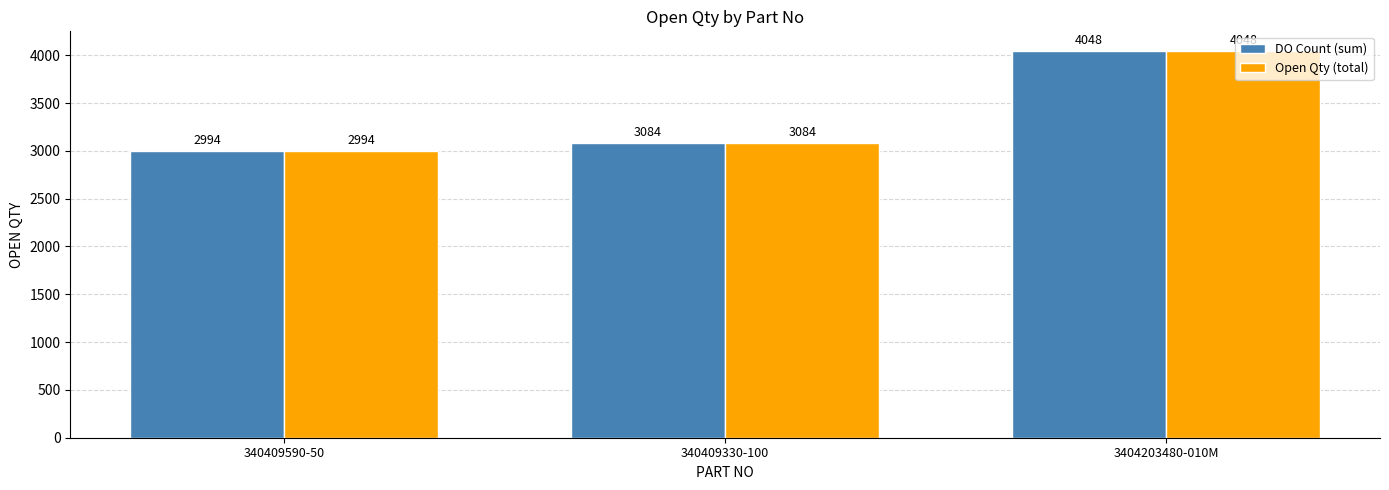

At which label is Open Qty (total) closest to 3521?

340409330-100